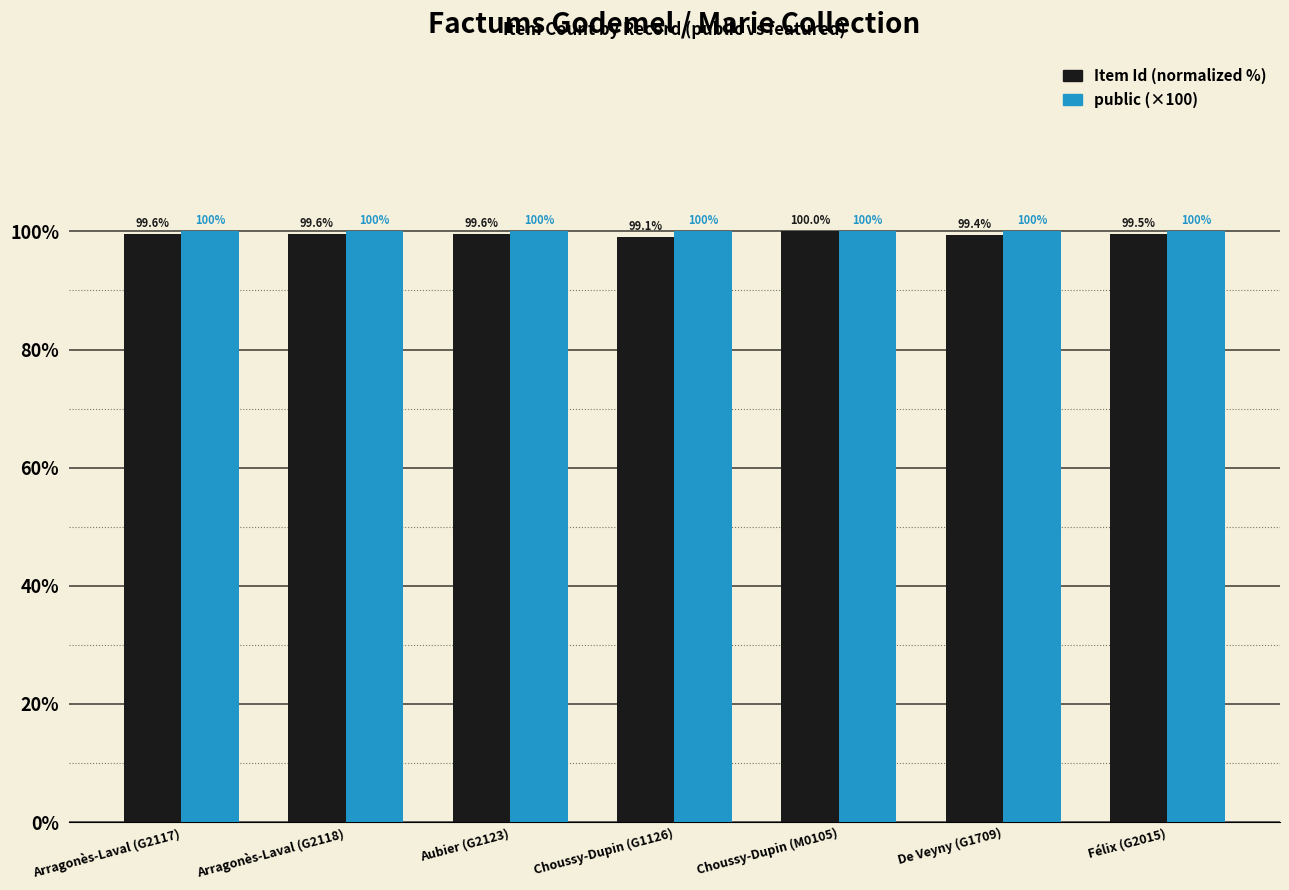

What is the difference between the maximum and minimum values in the Item Id (normalized %) series?

0.9